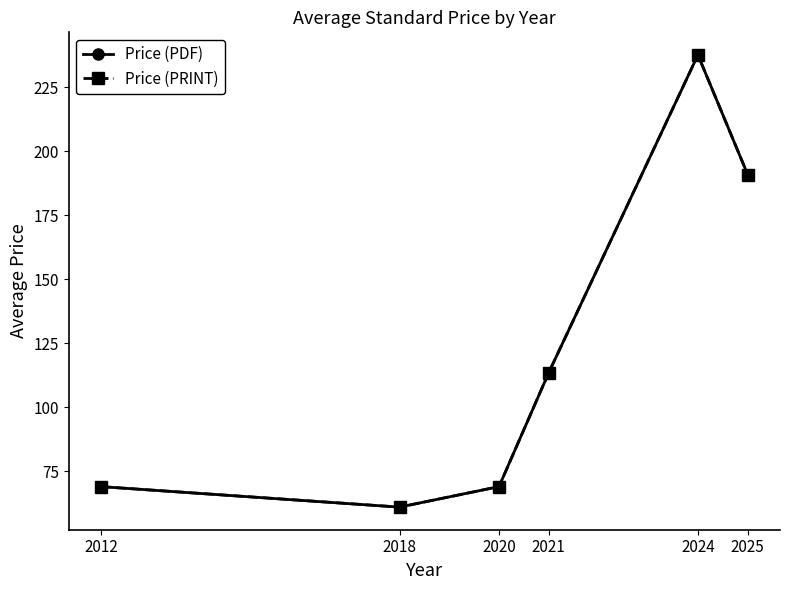

At which label does Price (PRINT) first exceed 113?

2021